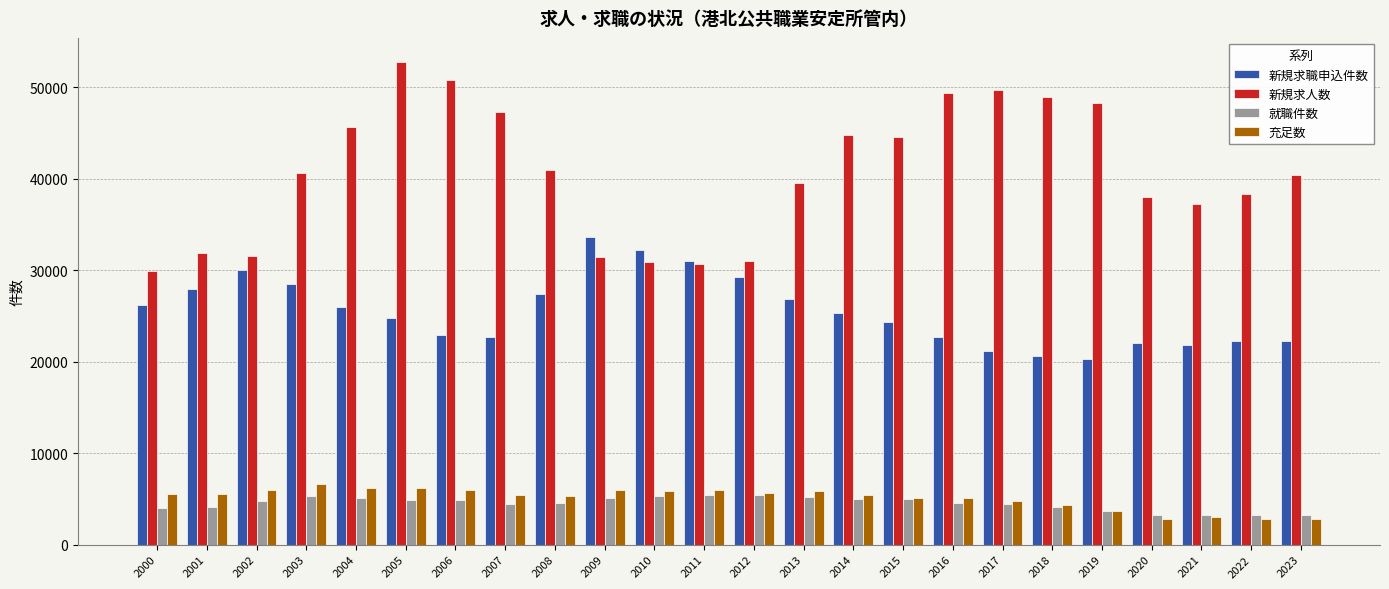

What is the difference between the highest and lowest values at 2012?

25610